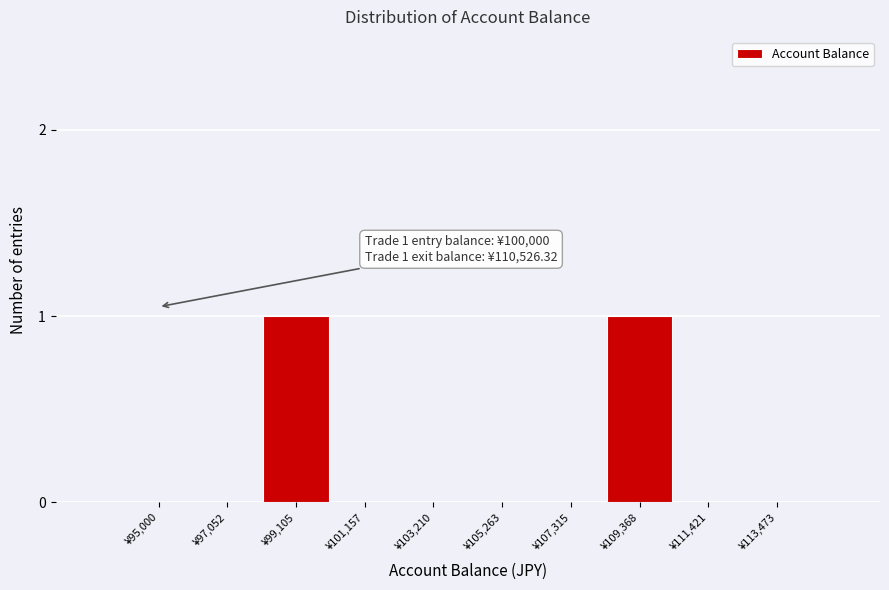

Reading left to right, transcribe all the data shown in this chart.

¥95,000=0	¥97,052=0	¥99,105=1	¥101,157=0	¥103,210=0	¥105,263=0	¥107,315=0	¥109,368=1	¥111,421=0	¥113,473=0